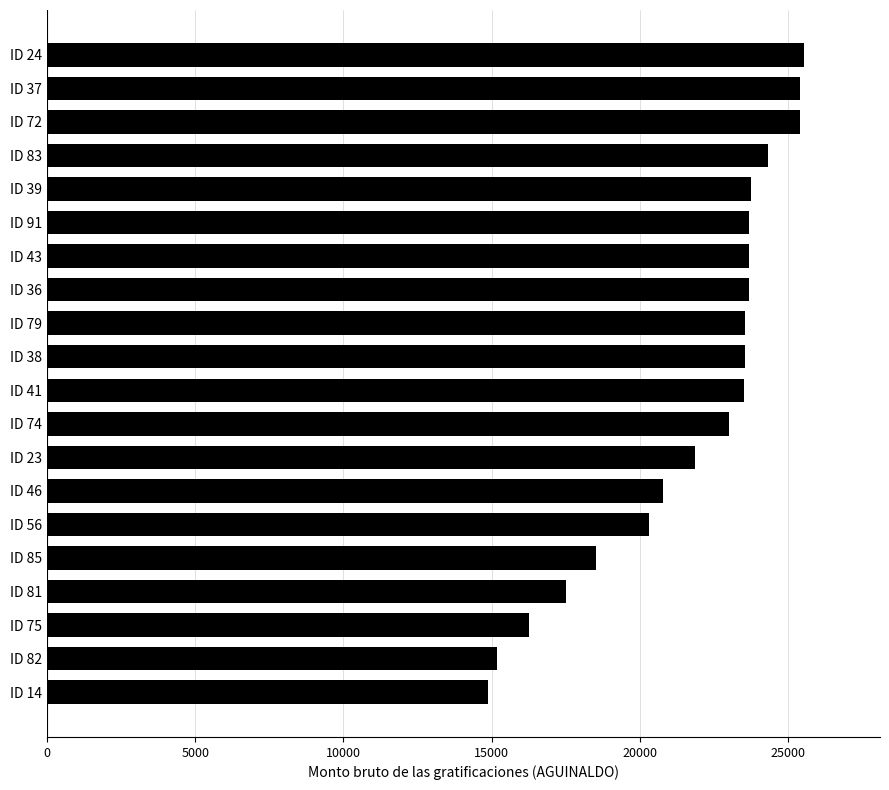

What is the approximate value at ID 24?

25554.1